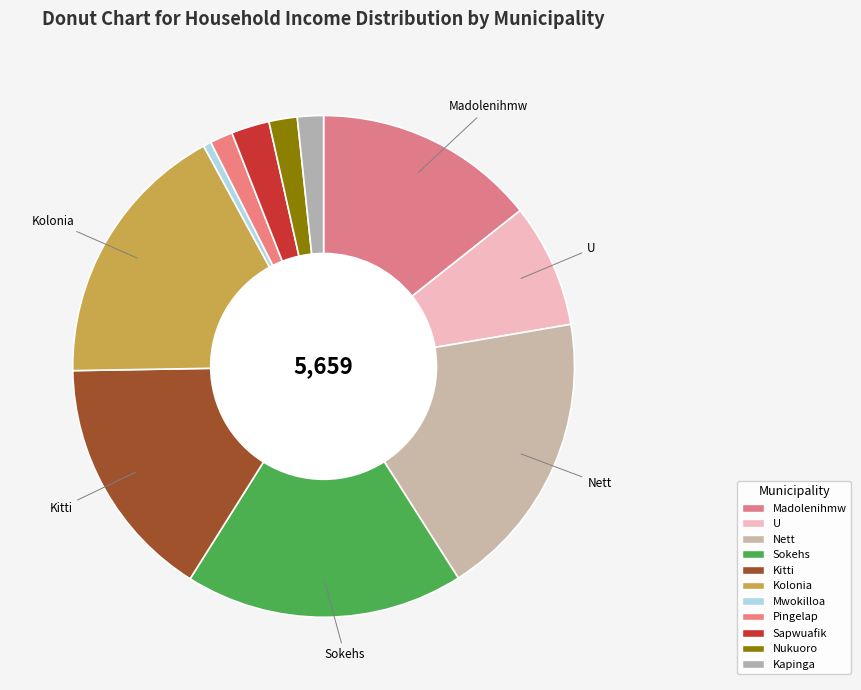

To the nearest percent, what is the average slice percentage?

9%